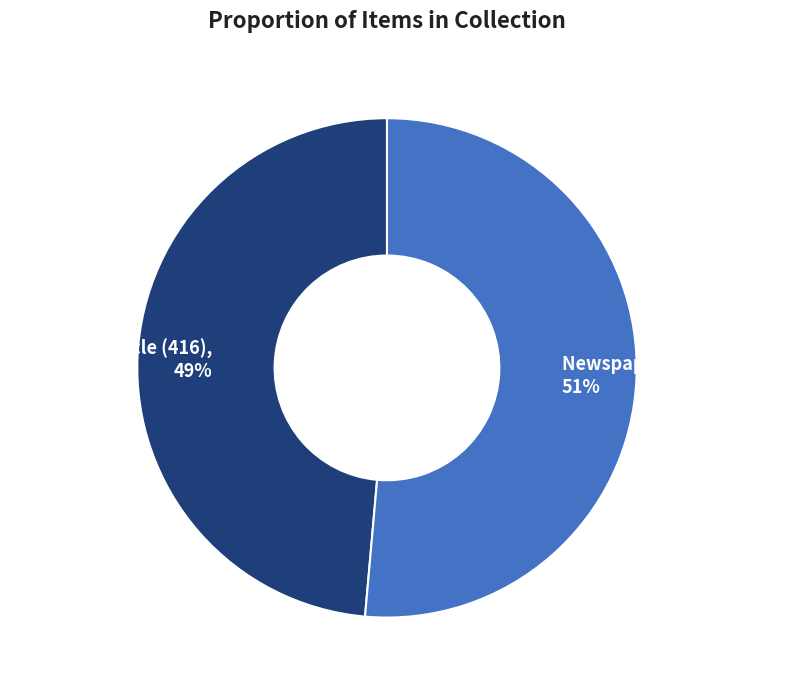

How many segments does this pie chart have?

2